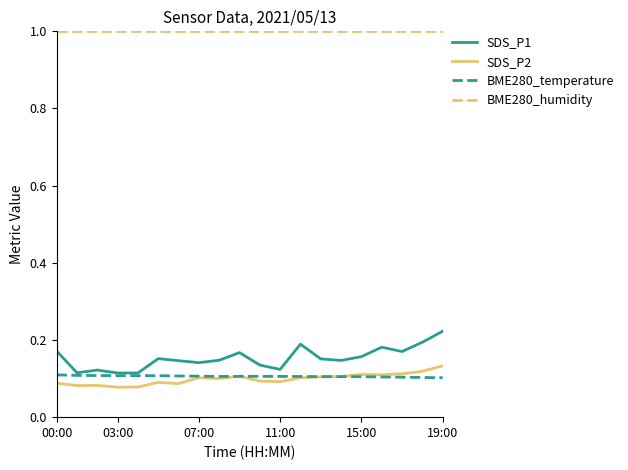

Which series has the largest total across all categories?

BME280_humidity